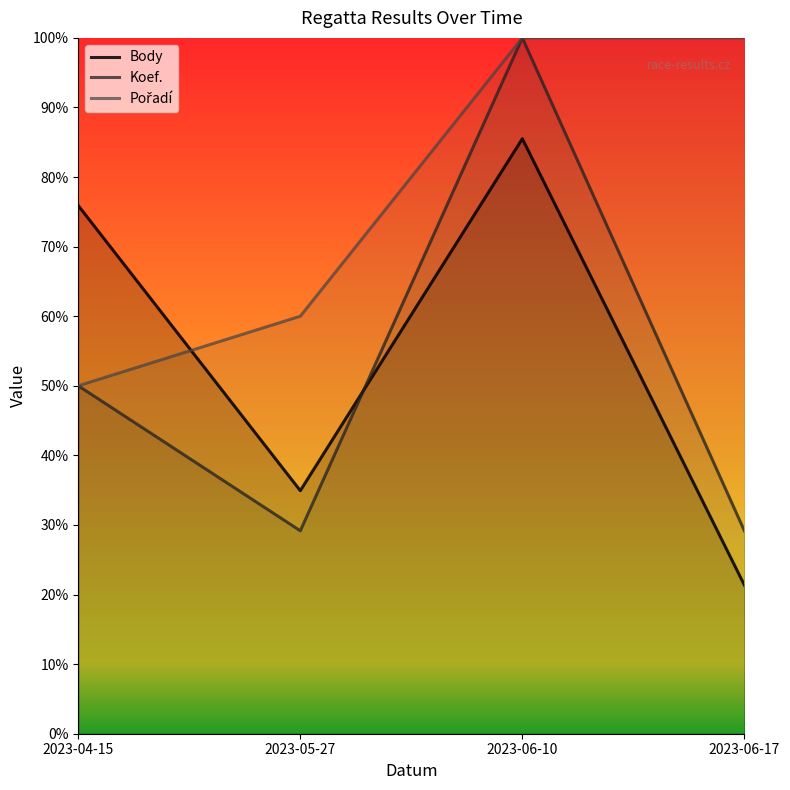

True or false: Pořadí and Body intersect in this chart.

True